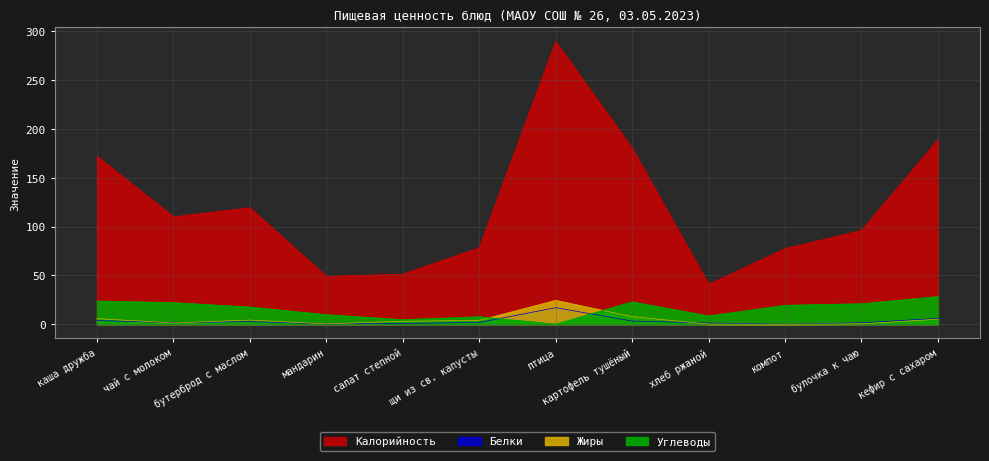

What value does the Калорийность series have at птица?

289.3